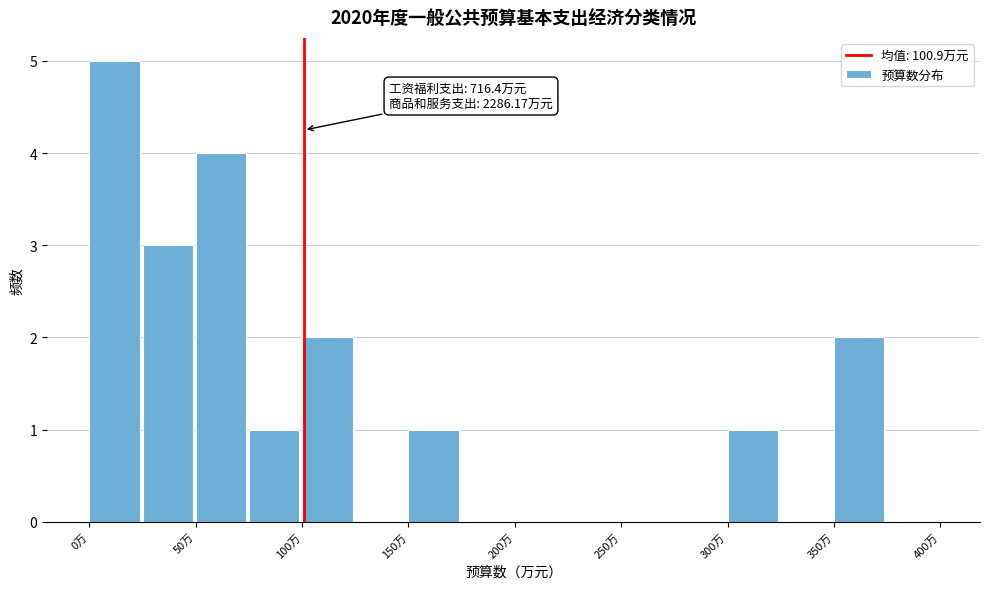

Which range on the x-axis has the tallest bar?

0 to 25